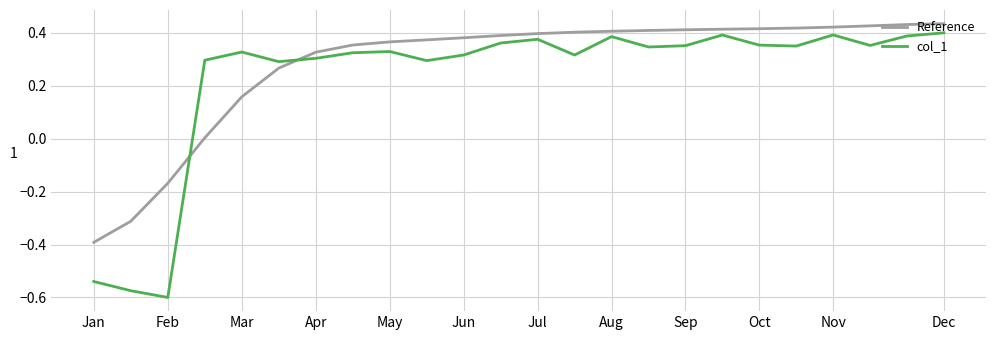

Rank the series by their average value, from lowest to highest.

col_1, Reference